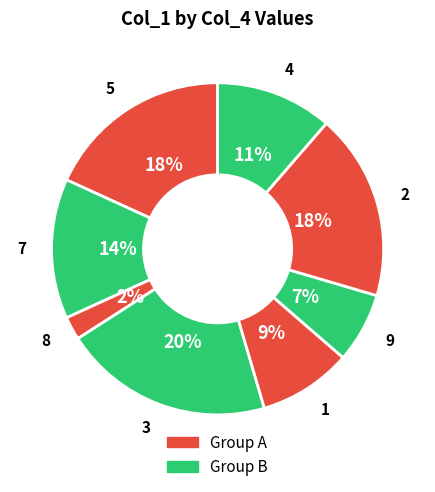

Is it true that 1 is 9% of the pie?

True